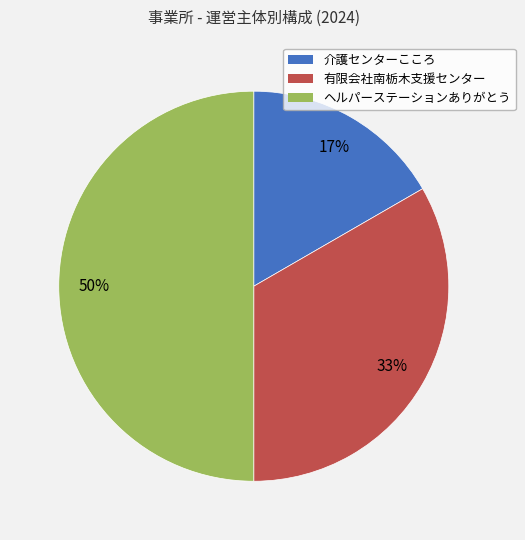

To the nearest percent, what portion does ヘルパーステーションありがとう represent?

50%